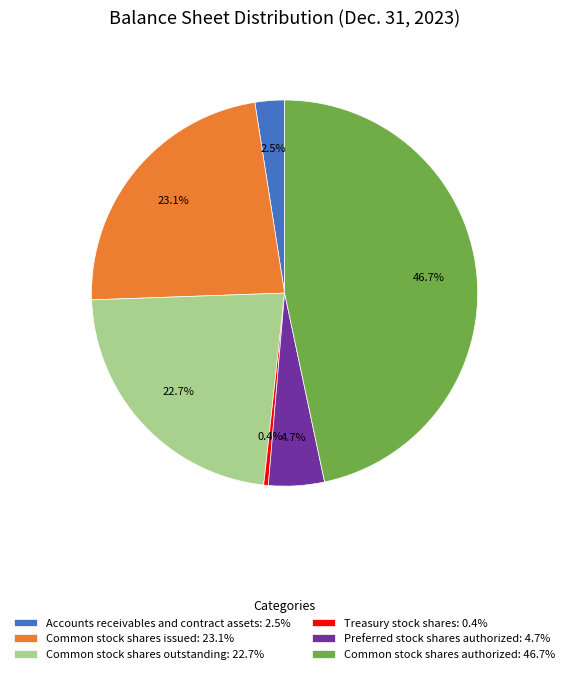

Which category has the smallest portion of the pie?

Treasury stock shares